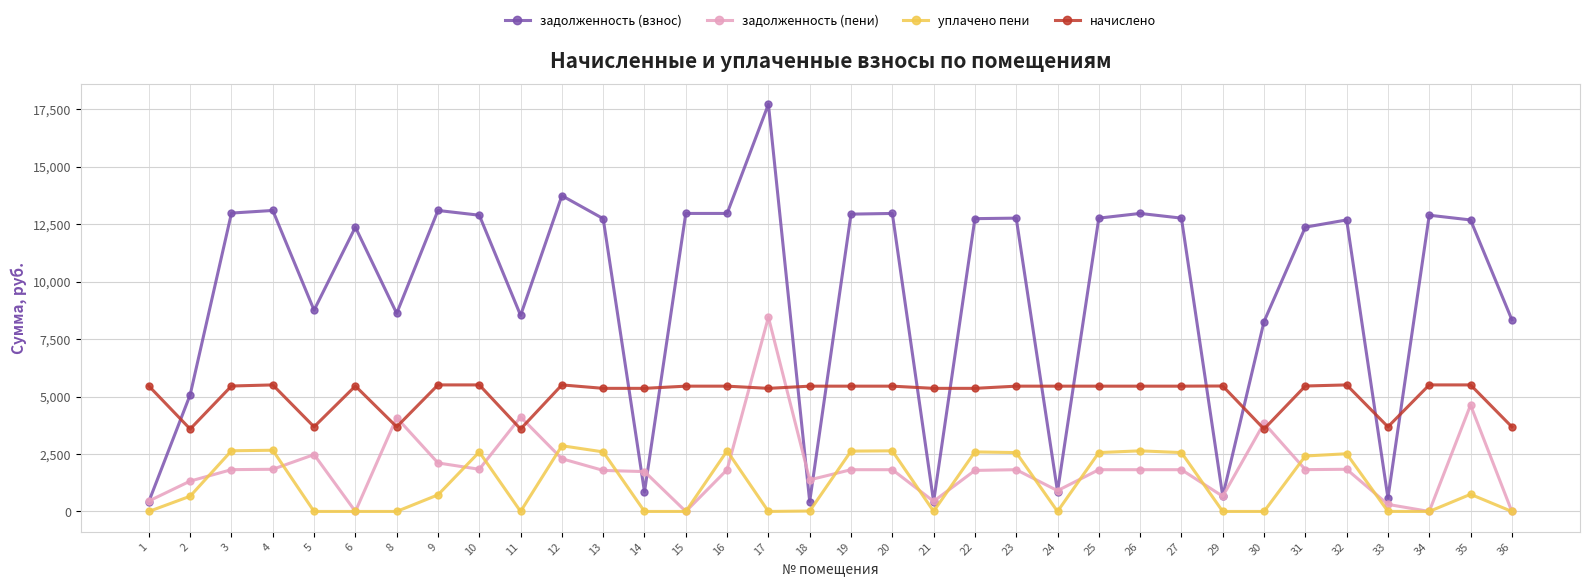

Which series has the largest total across all categories?

задолженность (взнос)